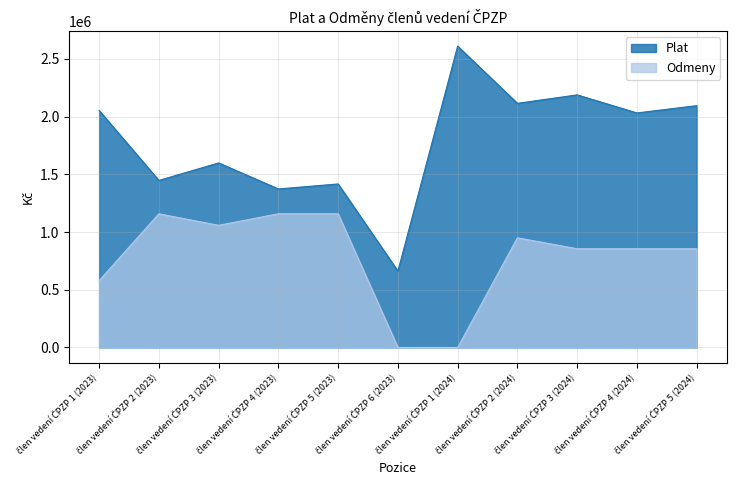

Which has a higher value, člen vedení ČPZP 3 (2023) or člen vedení ČPZP 5 (2024)?

člen vedení ČPZP 5 (2024)